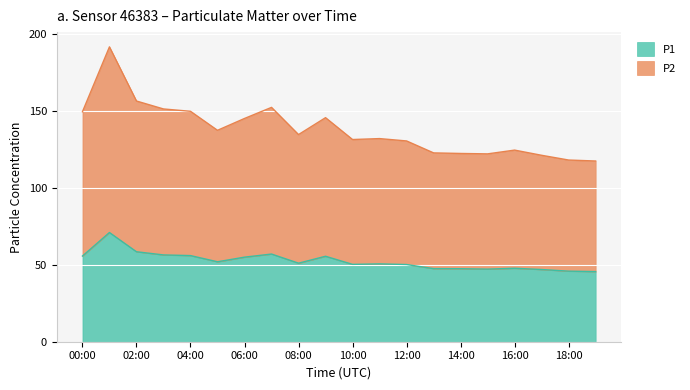

True or false: P1 and P2 intersect in this chart.

False